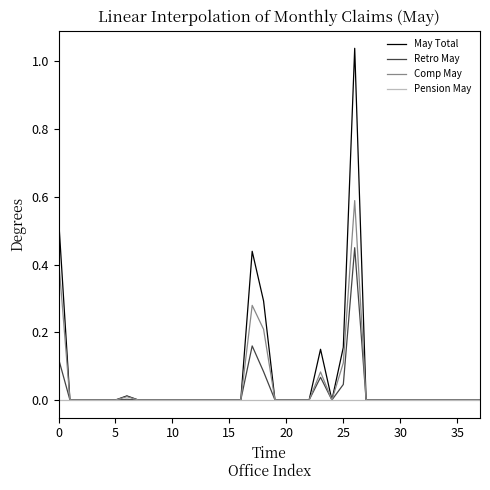

Which series changed the most between 0 and 35?

May Total